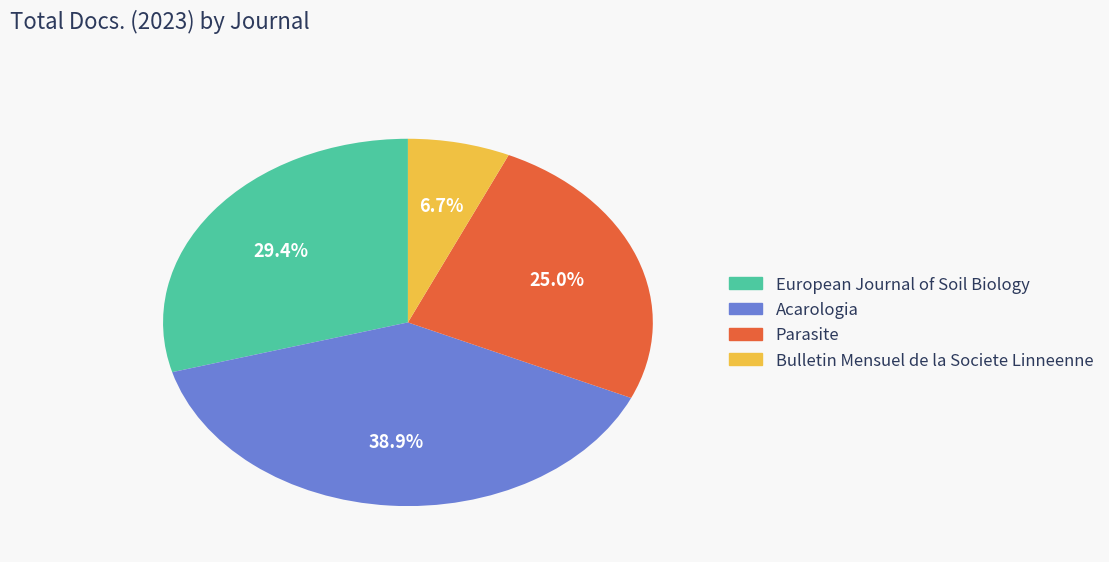

Which category has the smallest portion of the pie?

Bulletin Mensuel de la Societe Linneenne